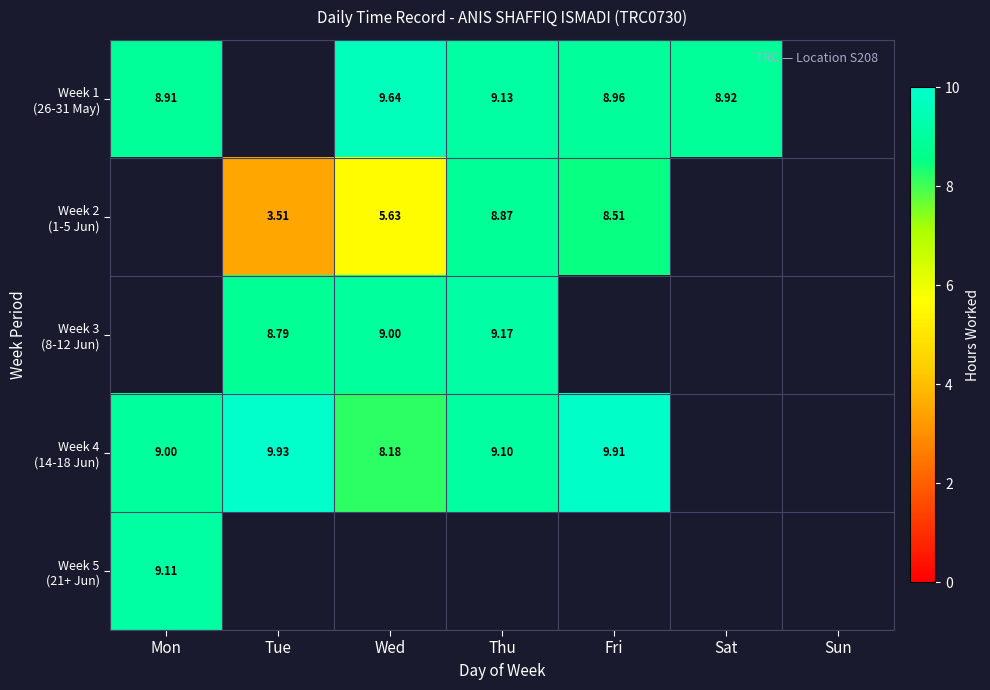

Which has a higher value, Fri or Mon?

Fri